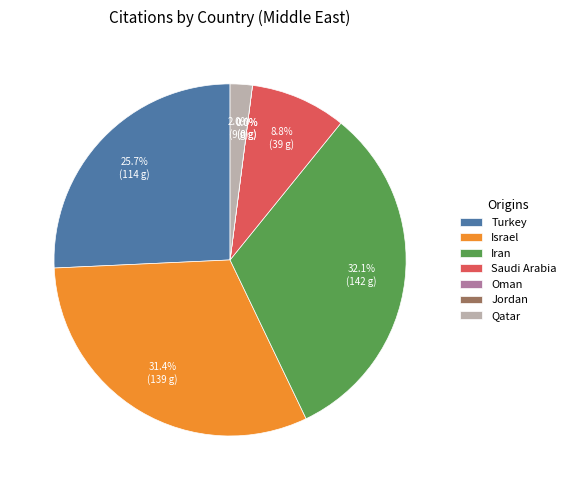

Which slice is the smallest?

Oman